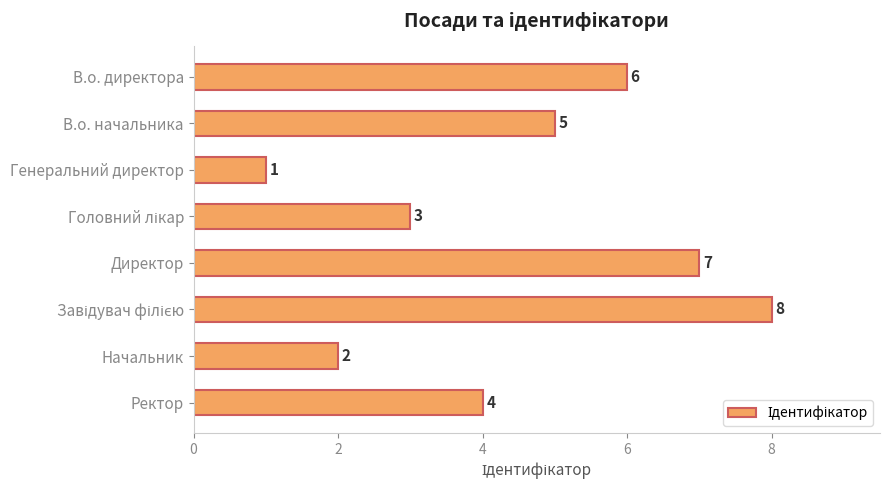

What is the difference between the maximum and minimum values?

7